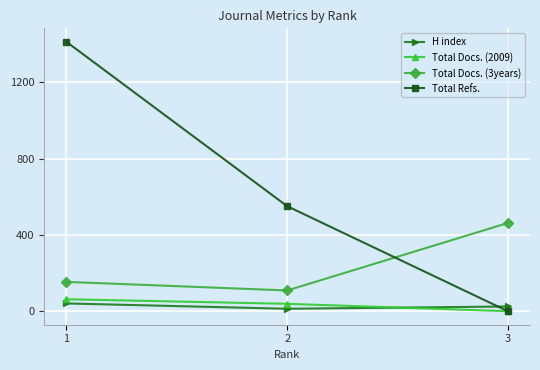

Which series changed the most between 1 and 2?

Total Refs.